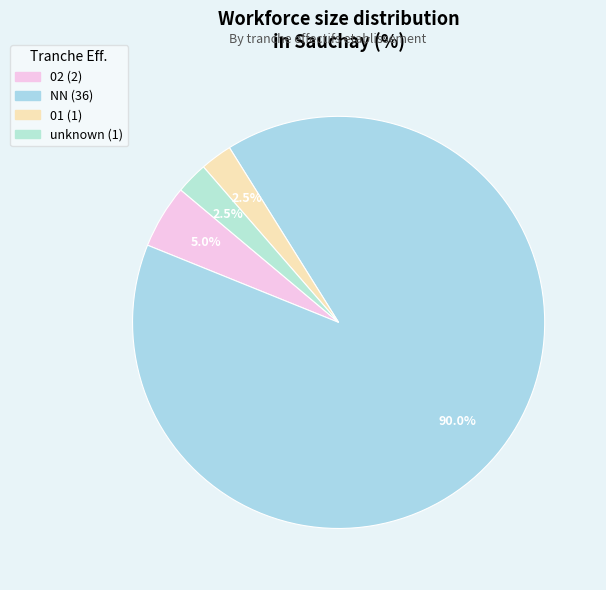

Count the number of slices in the pie.

4